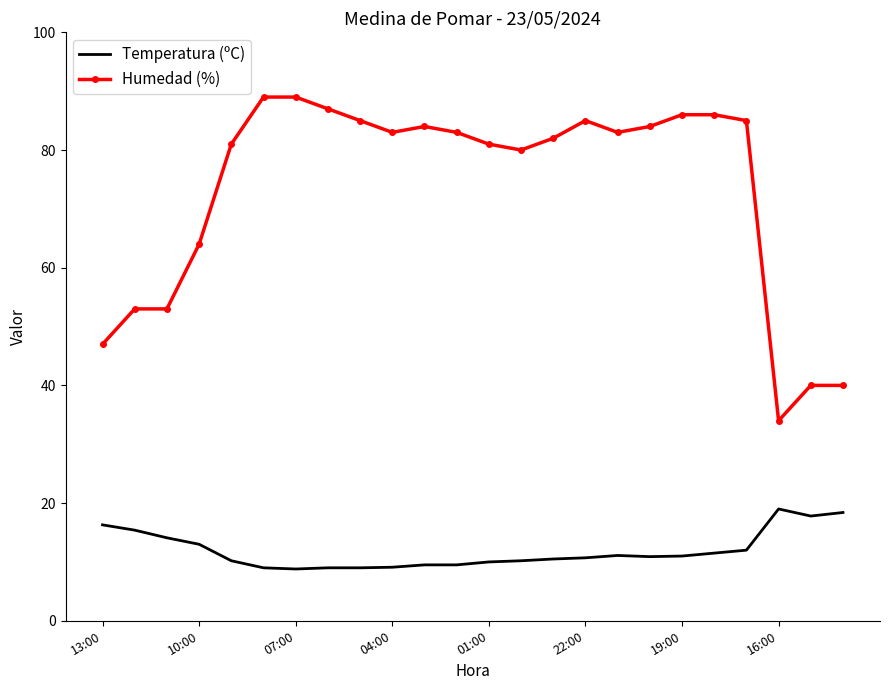

How many distinct data groups are displayed?

2